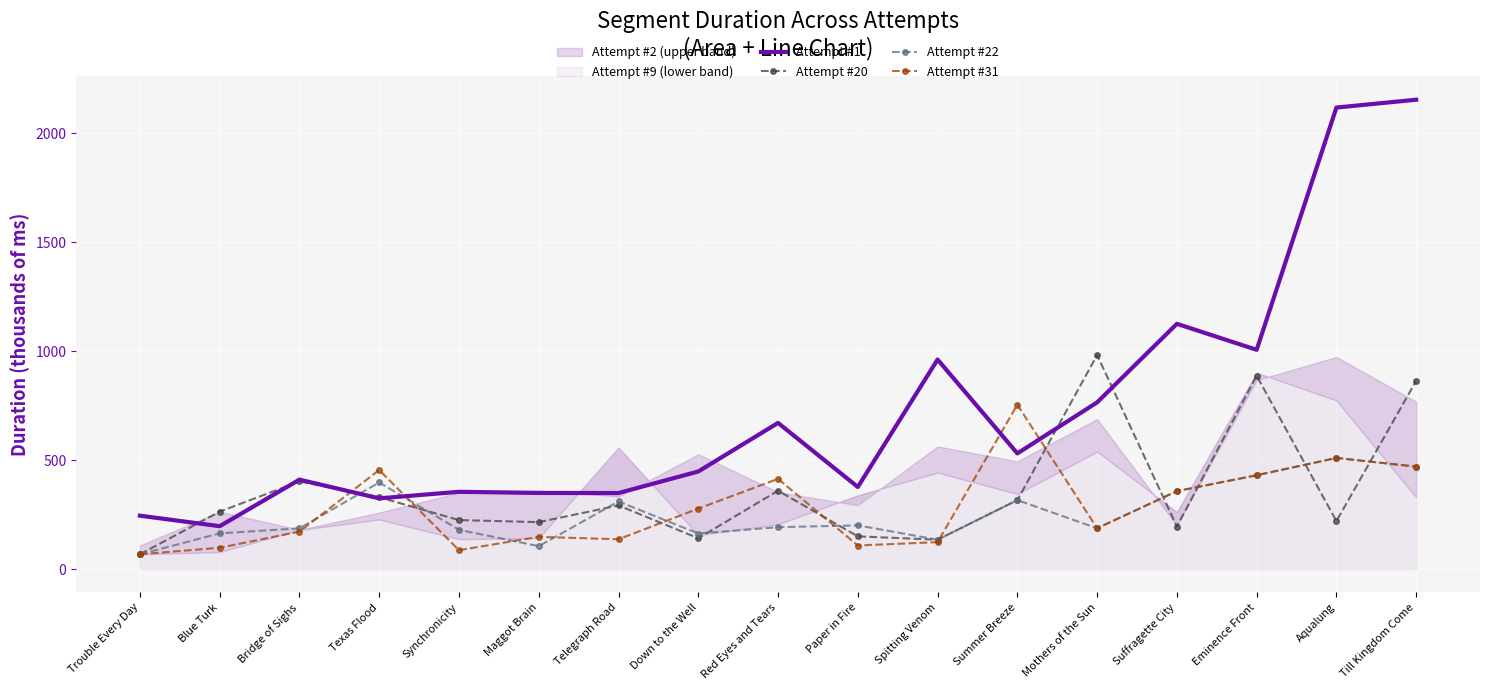

Which category has the lowest value in the Attempt #1 series?

Blue Turk